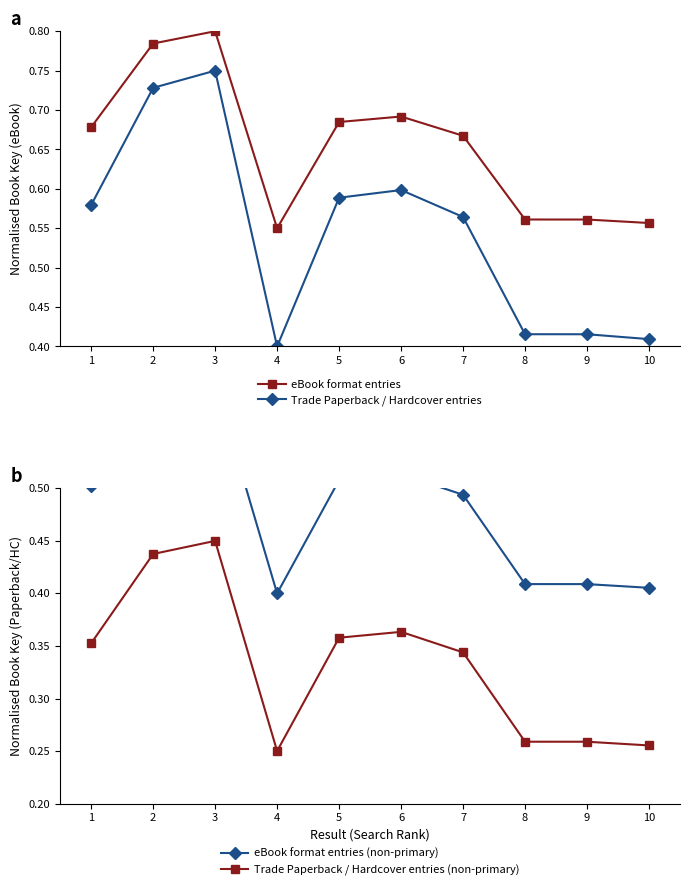

True or false: eBook format entries (non-primary) and eBook format entries cross at least once.

False